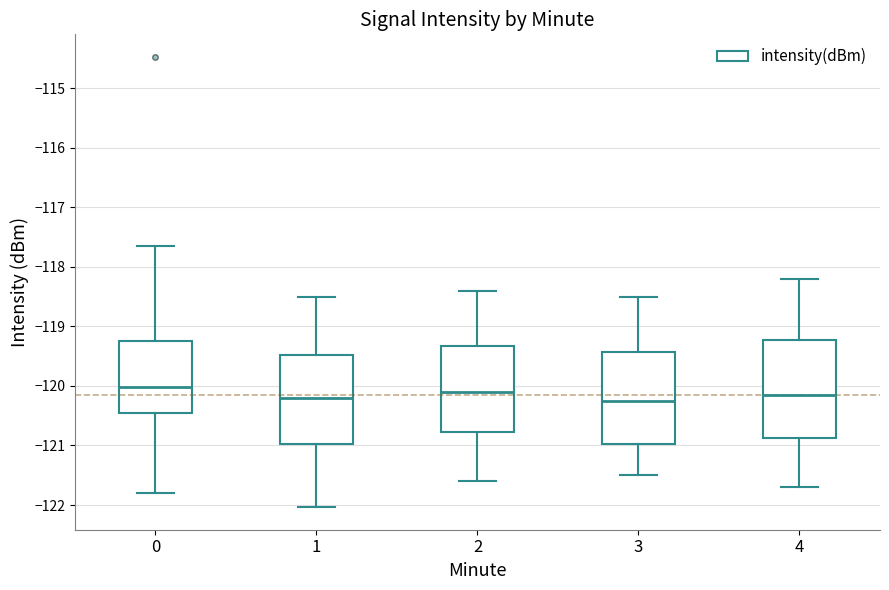

Which box is the tallest, from its lower edge to its upper edge?

4